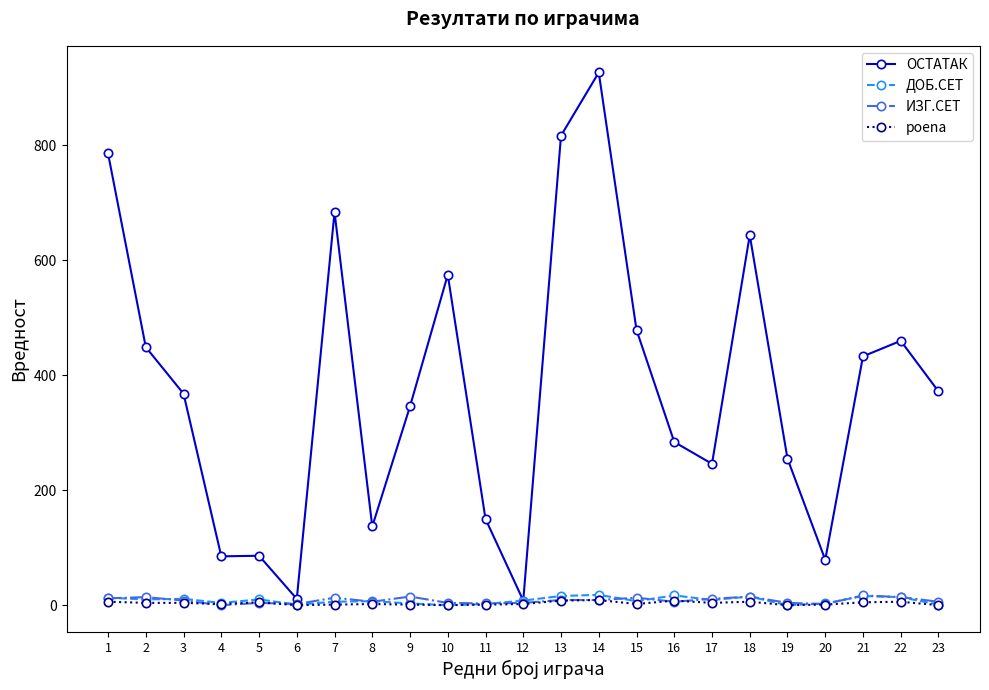

True or false: ОСТАТАК has more than 2 points higher than both neighbors.

True